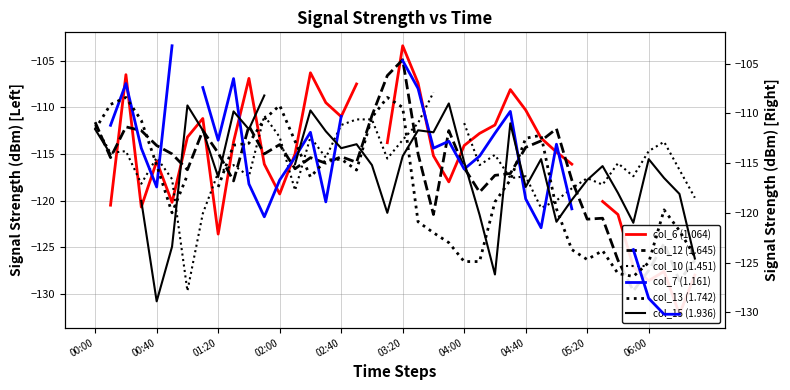

How many lines are shown in the chart?

6